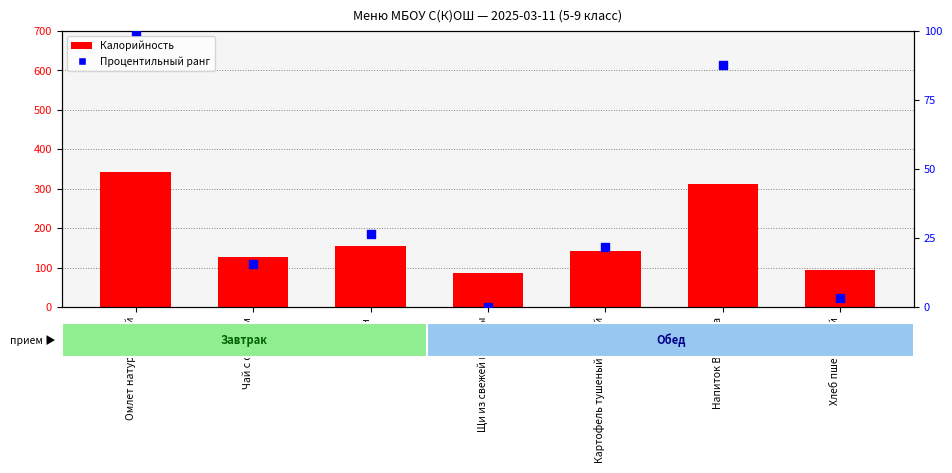

Which series contains the highest Y value?

Калорийность